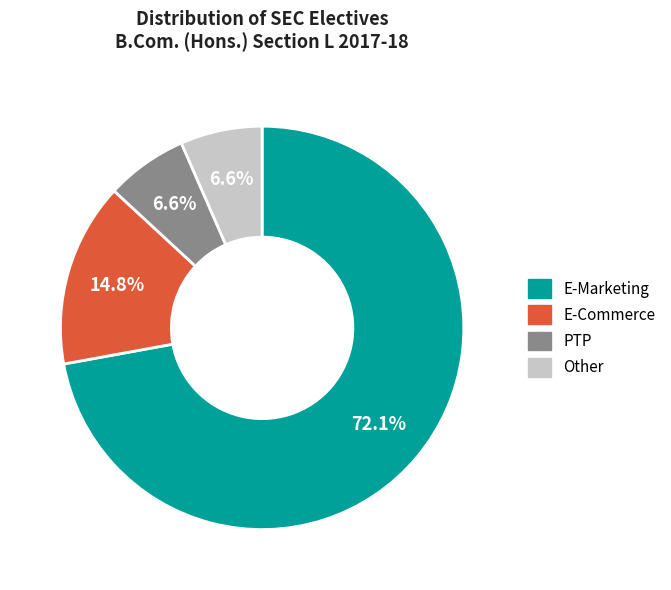

Do E-Marketing and E-Commerce together represent more than half of the pie?

Yes